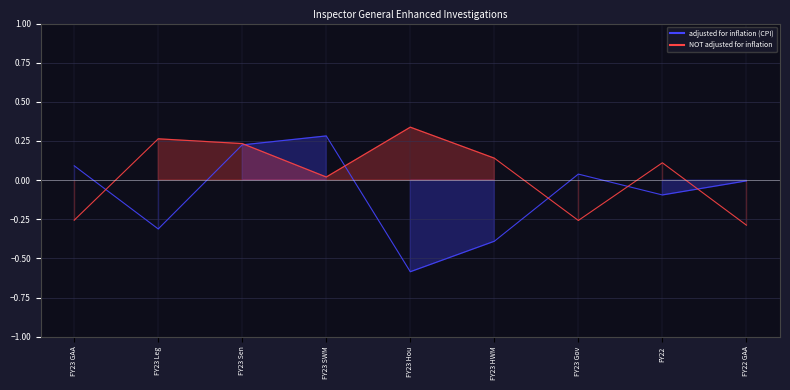

How many interior local valleys does the NOT adjusted for inflation series have?

2